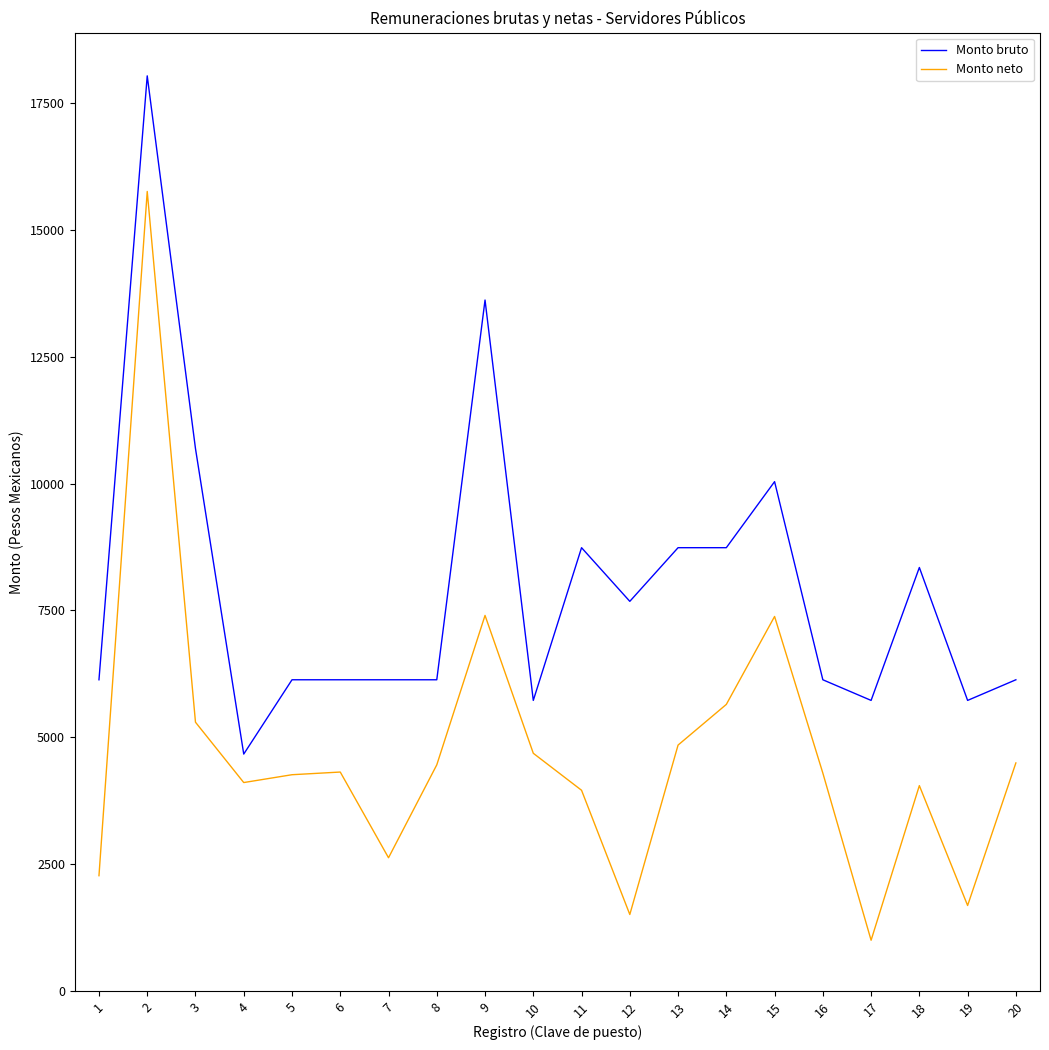

Which series changed the most between 9 and 20?

Monto bruto